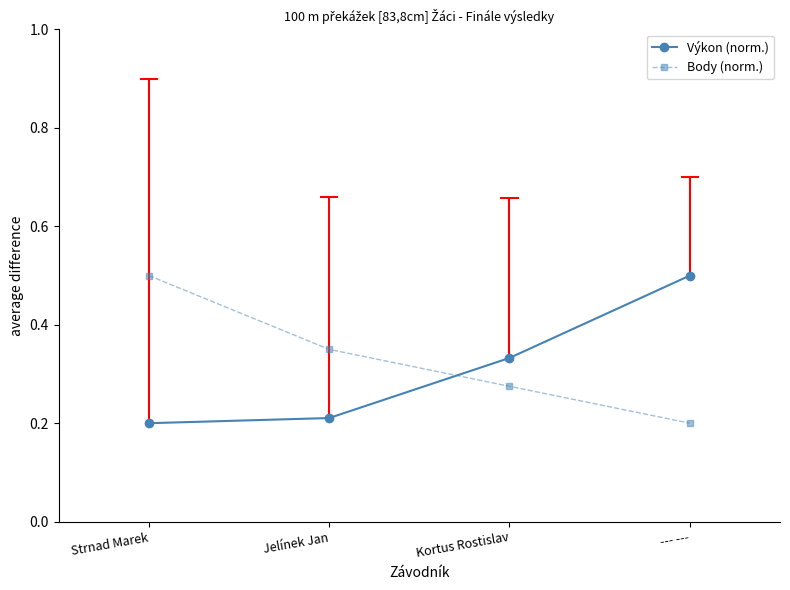

Which series has the largest total across all categories?

Body (norm.)